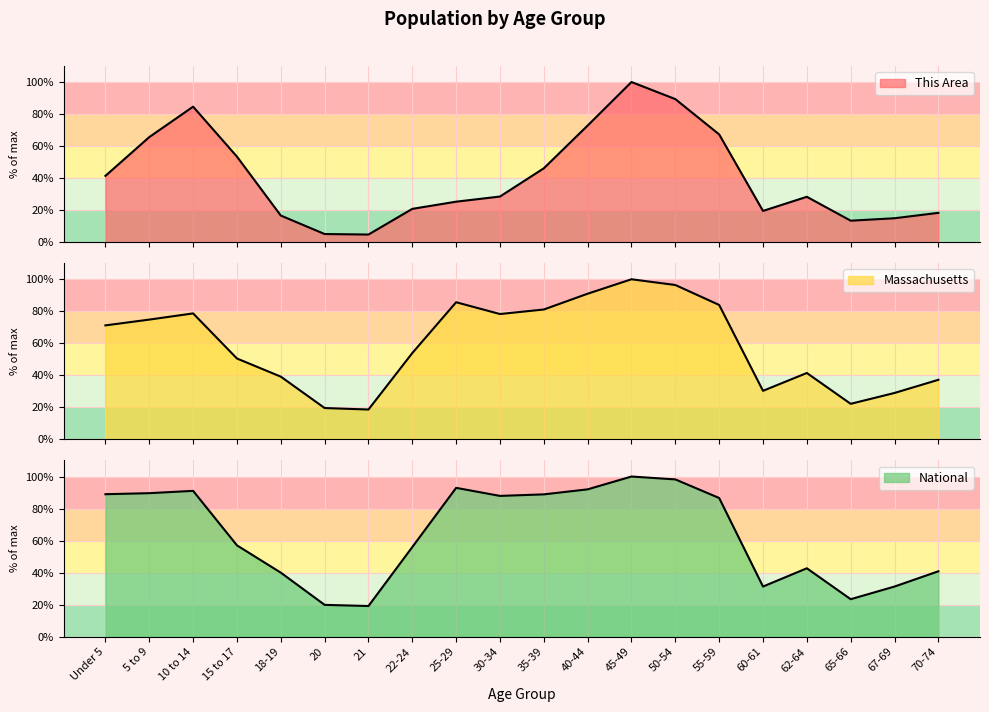

How many lines are shown in the chart?

3